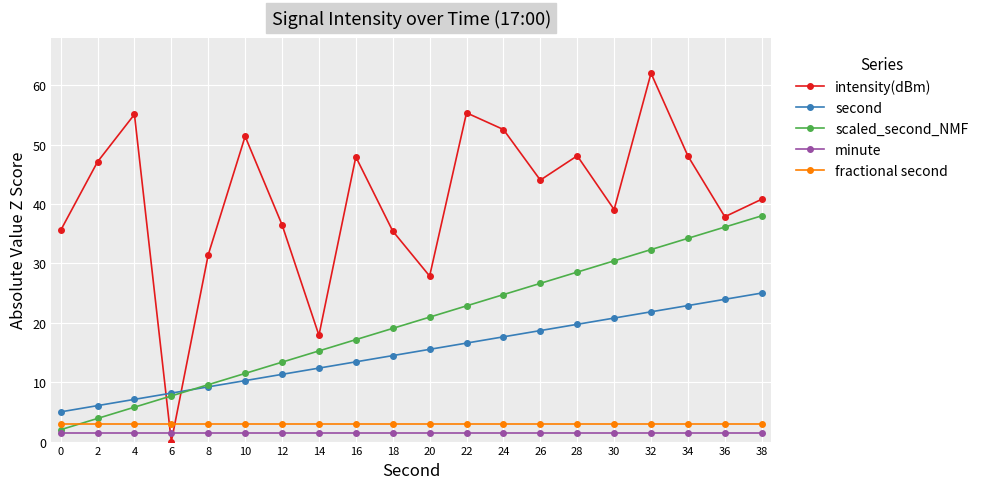

How many lines are shown in the chart?

5